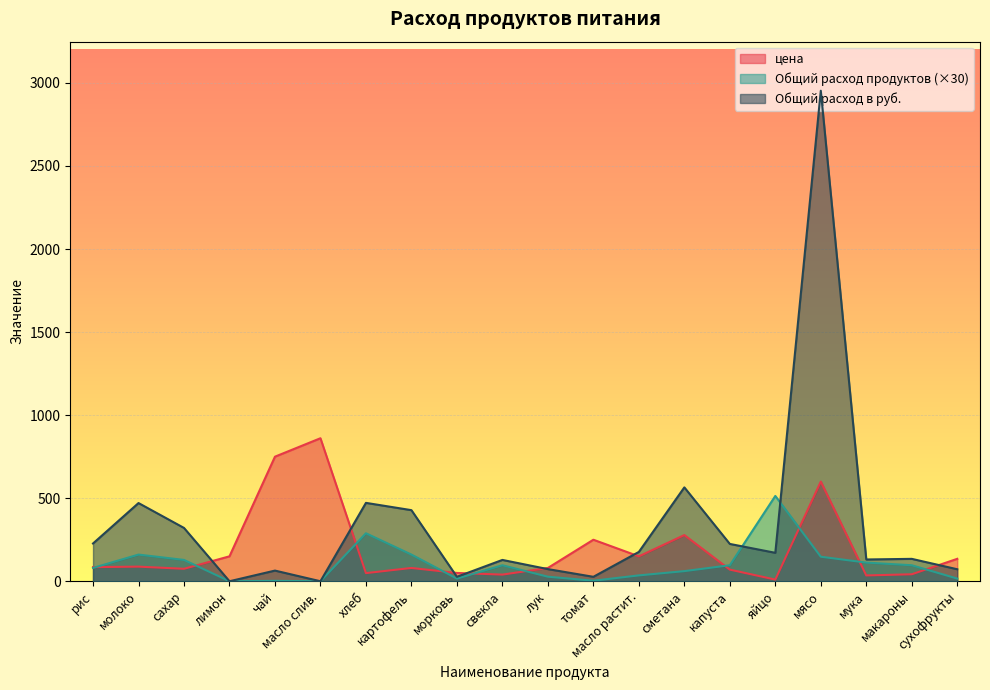

What is the maximum value shown in the chart?

2953.2